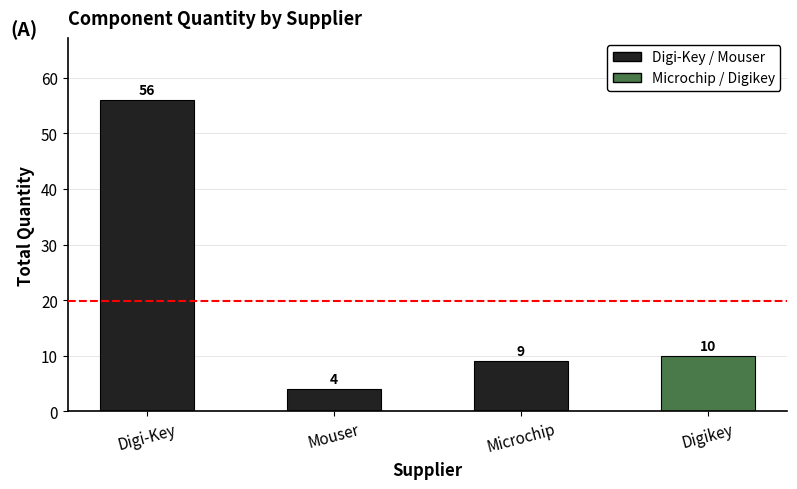

List the labels in order of value, largest first.

Digi-Key, Digikey, Microchip, Mouser